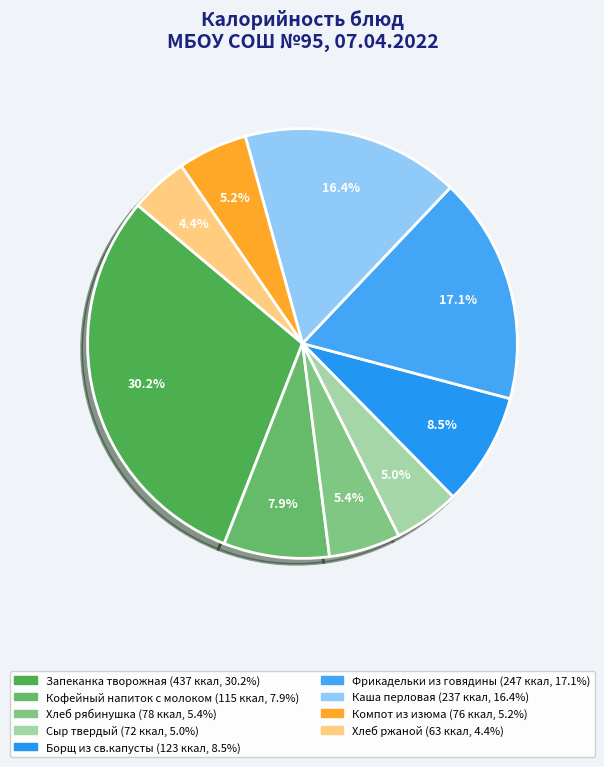

The Запеканка творожная slice represents 30% of the pie. True or false?

True